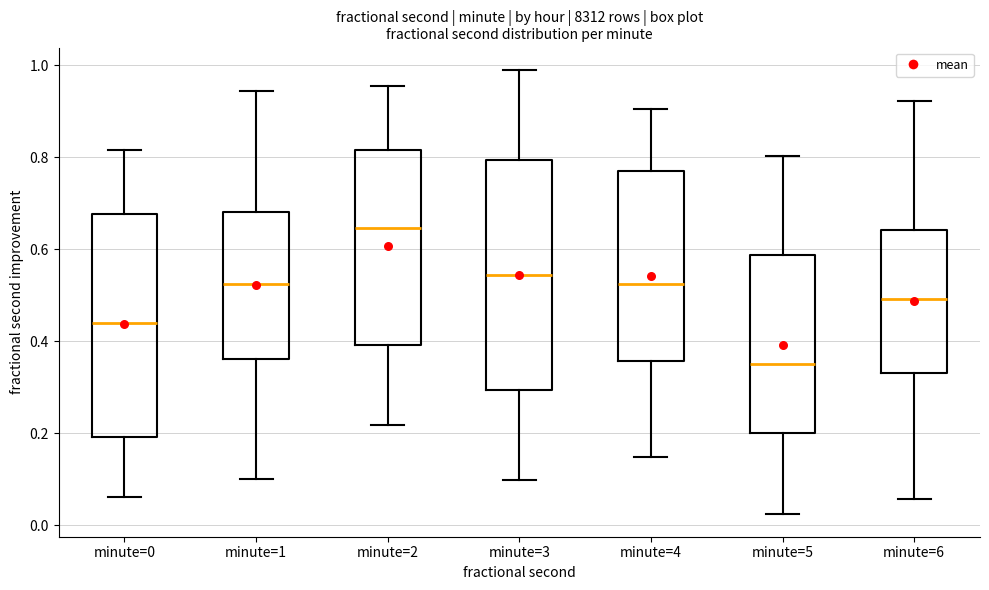

Where does the upper whisker of the box for minute=4 end on the y-axis? The values are not printed on the chart, so give them approximately, as read against the axis.

0.90